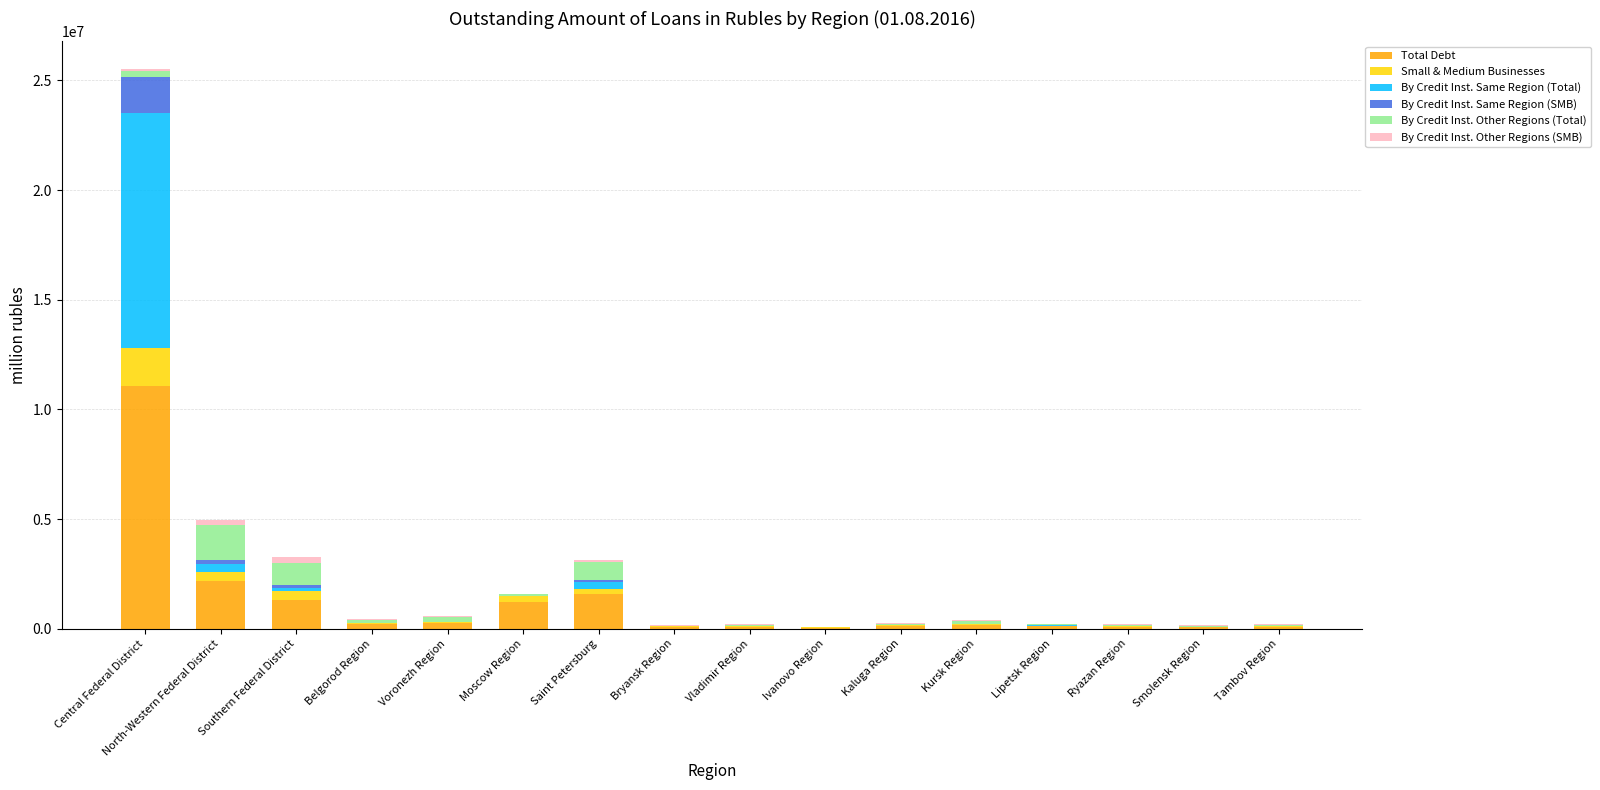

What is the total value across all series at Moscow Region?

1597019